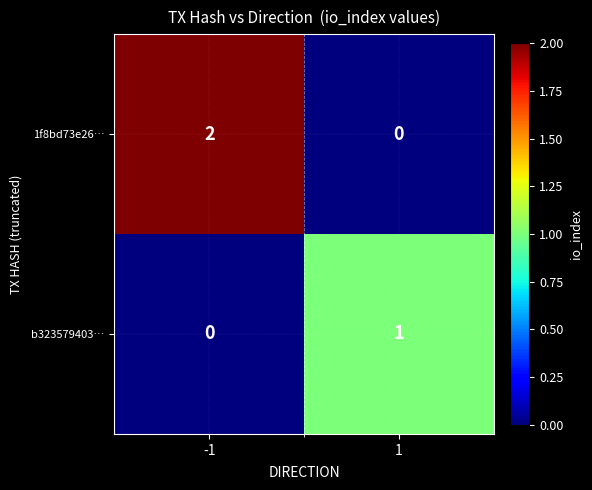

At which category is the sum across all series the highest?

-1